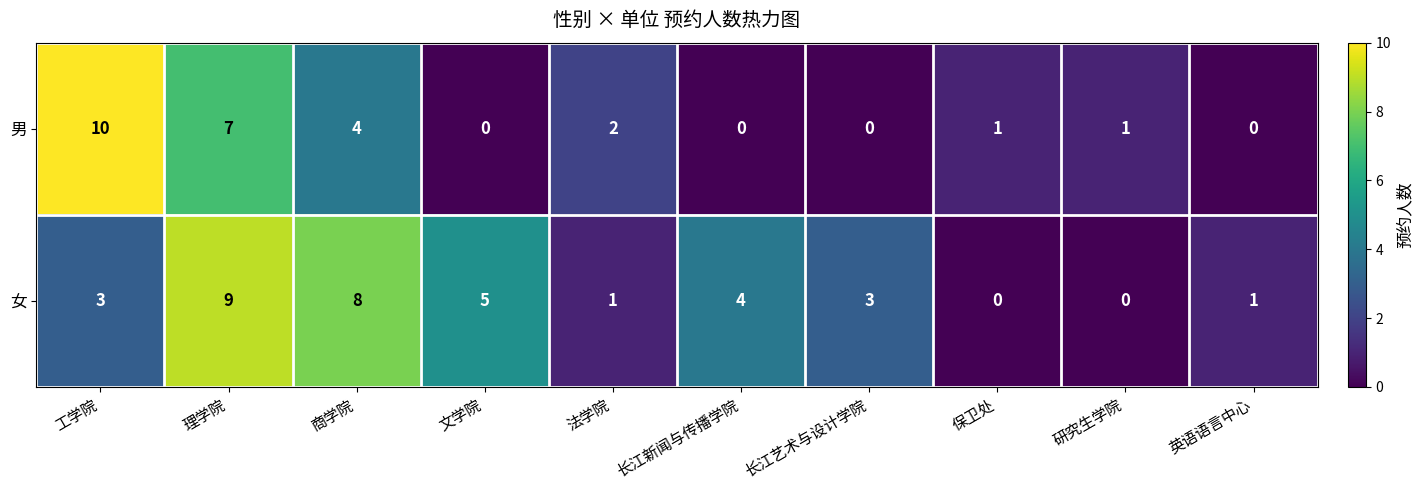

How many 女 values are between 1 and 5?

6